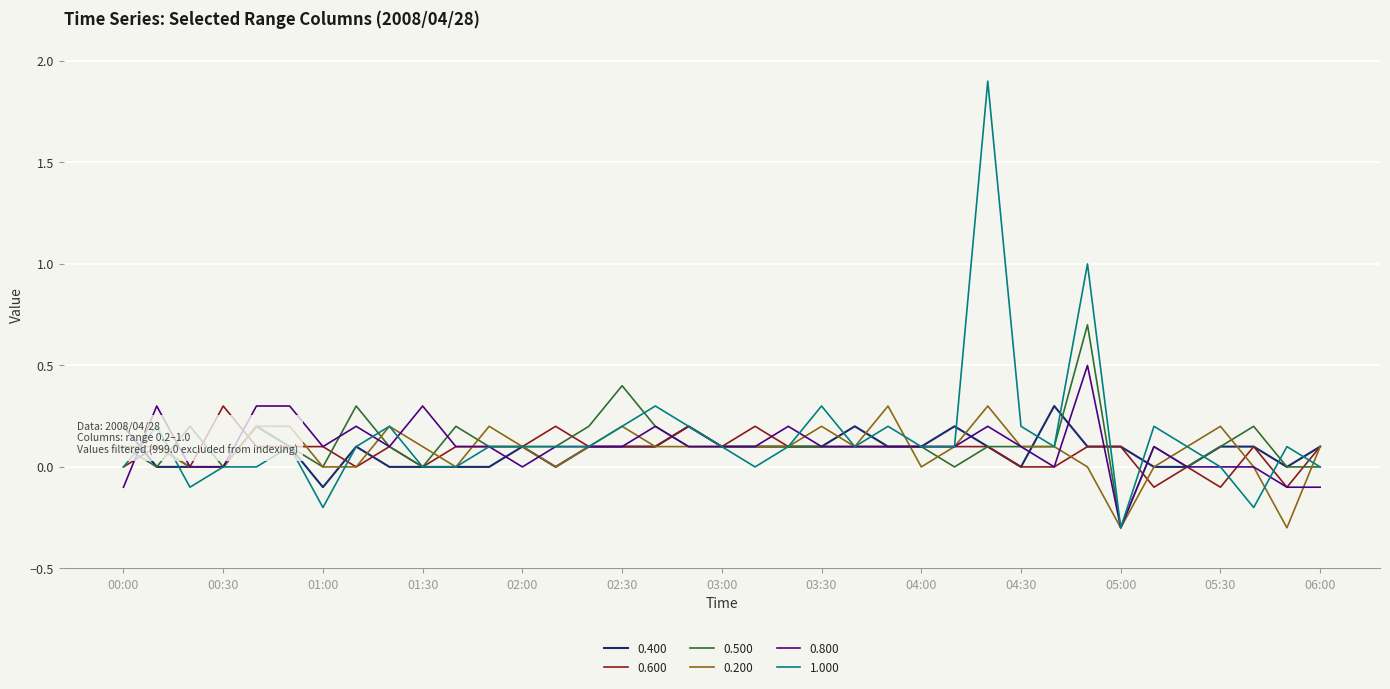

What is the smallest value displayed?

-0.3